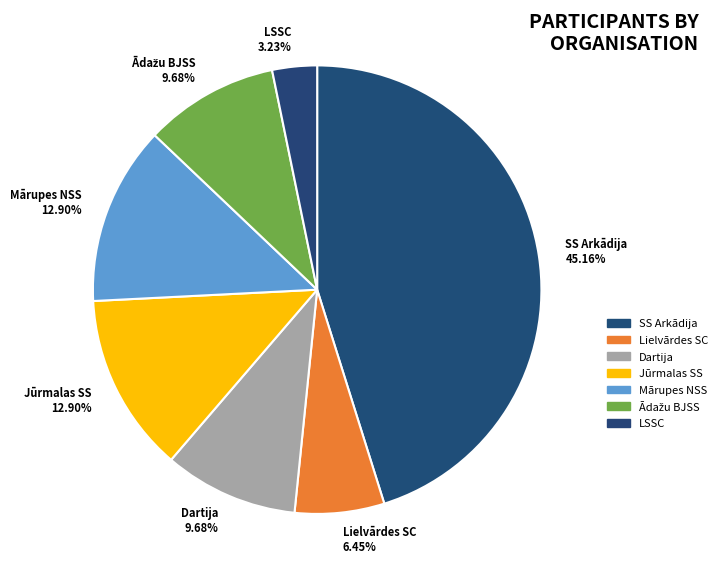

Count the number of slices in the pie.

7